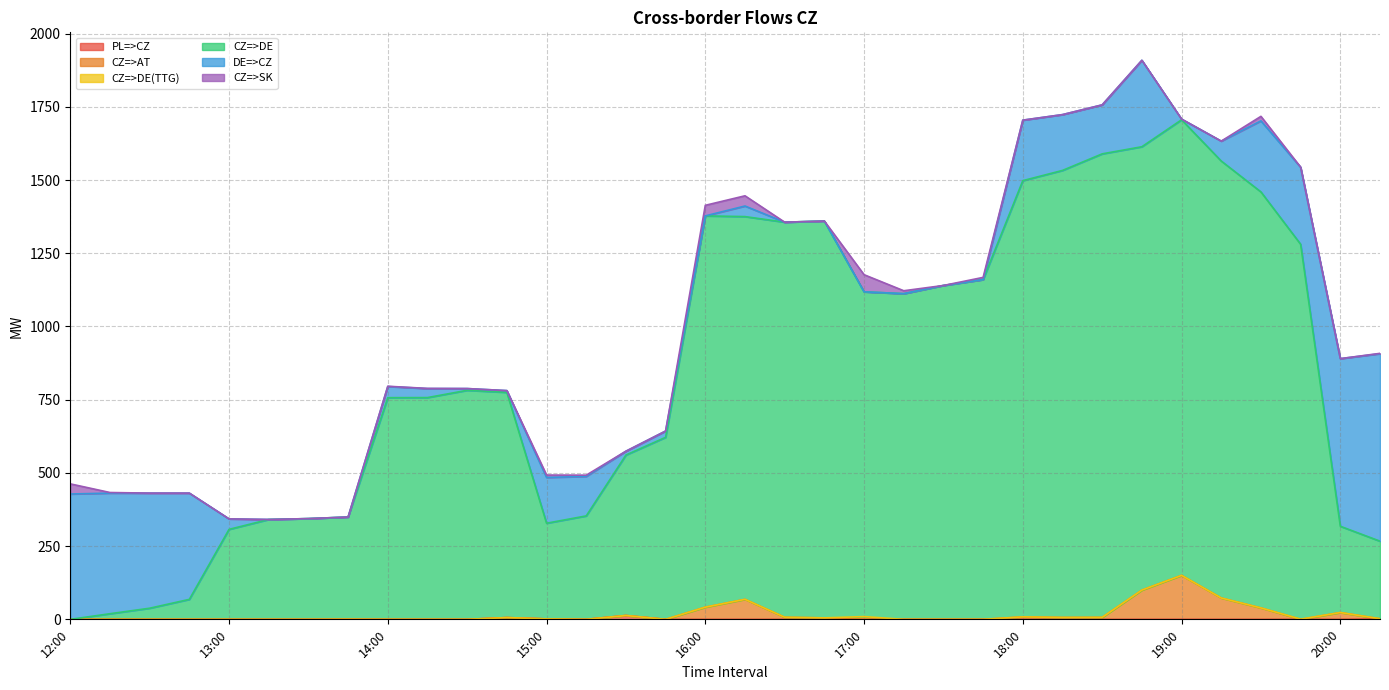

Between 18:00 and 14:15, which is larger?

18:00